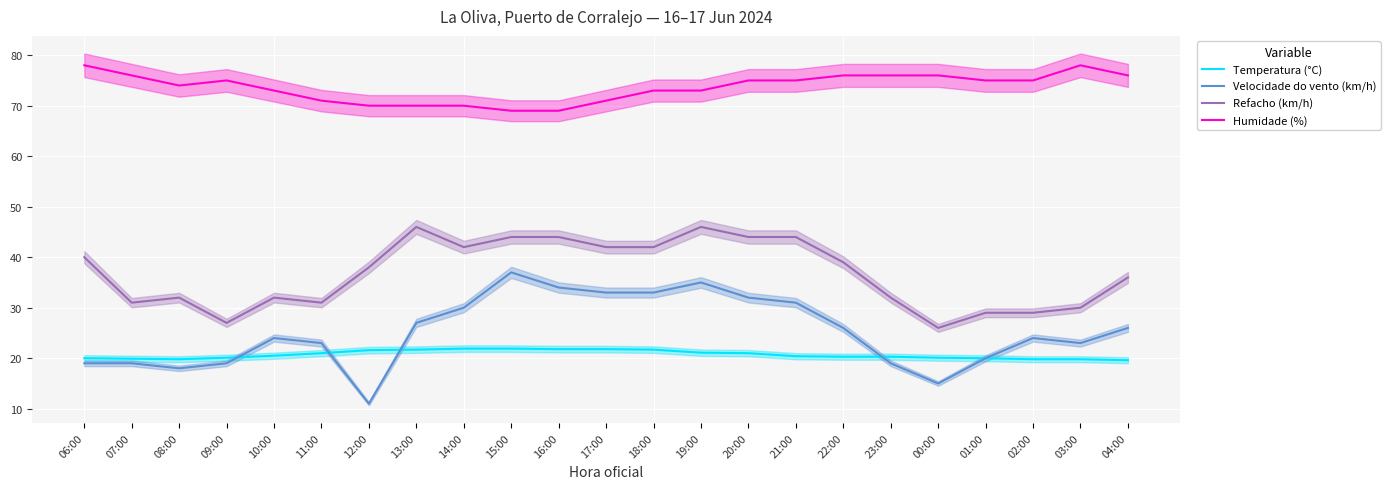

Where does the Refacho (km/h) series first go above 38?

06:00